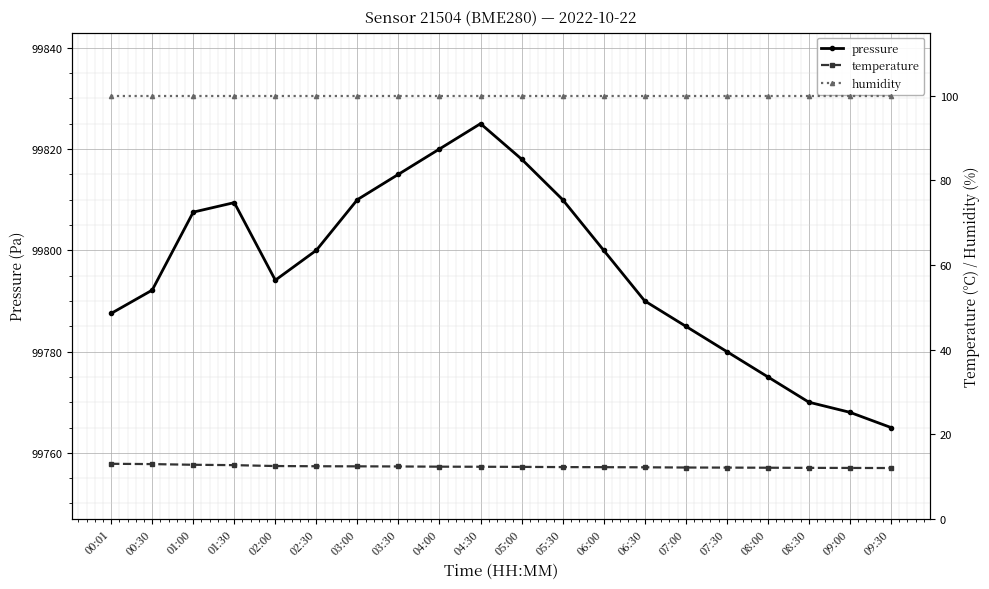

How many lines are shown in the chart?

3